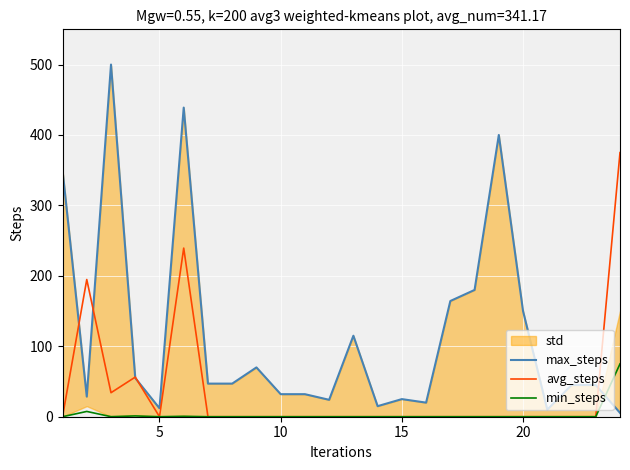

What is the highest value of the avg_steps series?

375.0